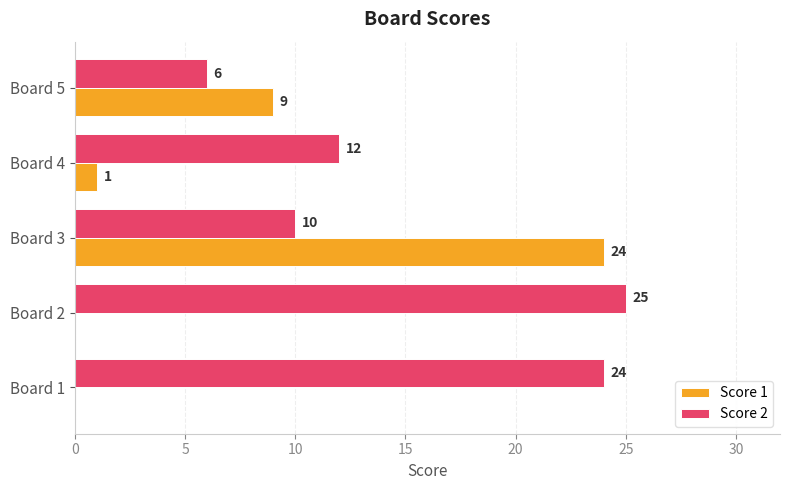

What is the sum of all Score 2 values?

77